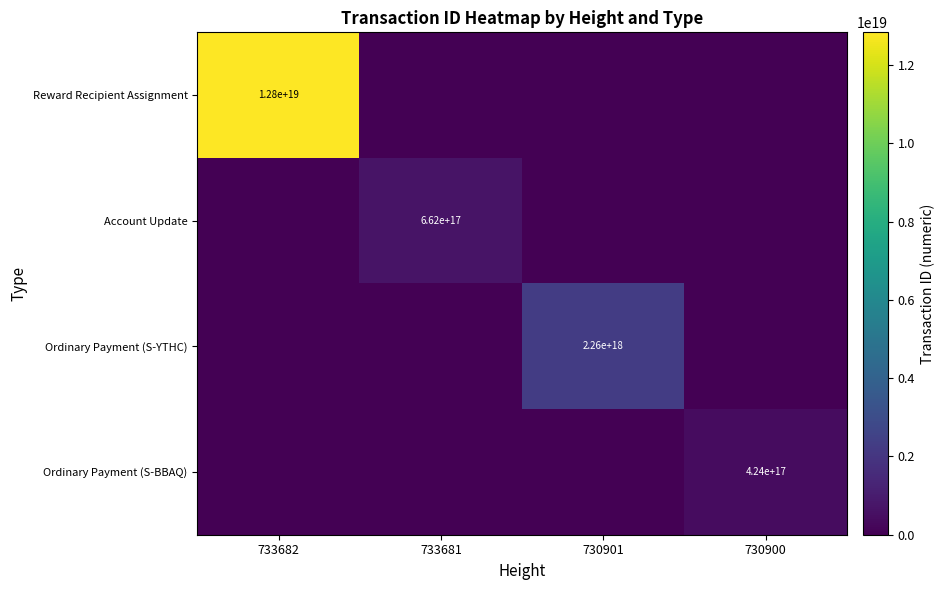

True or false: Ordinary Payment (S-YTHC) has a value of 2260000000000000000 at 730901.

True